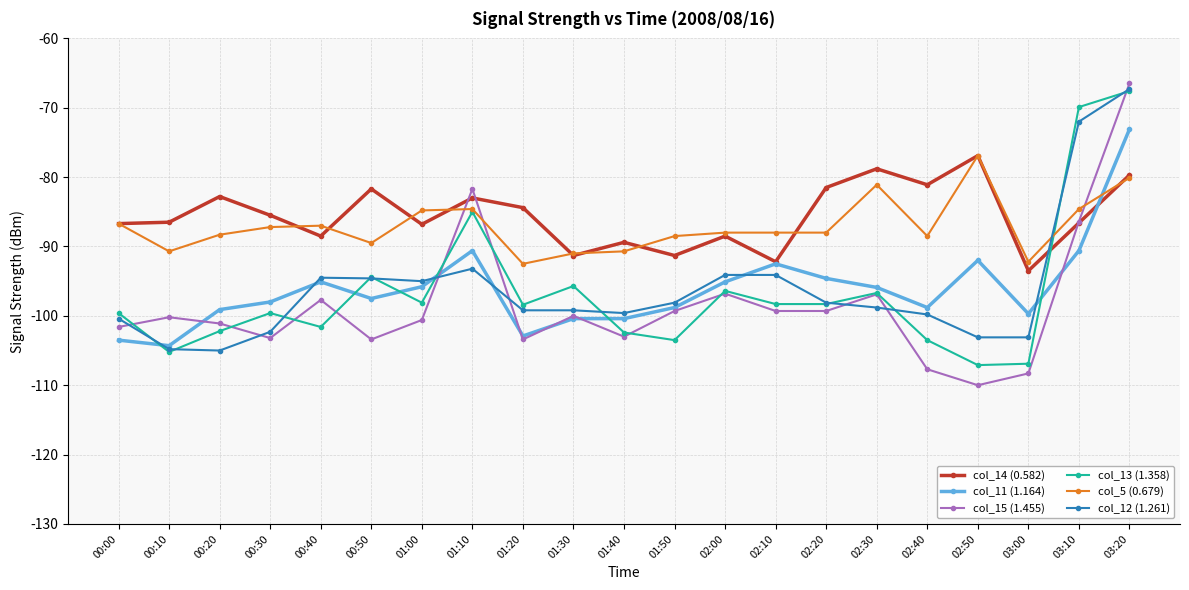

What is the difference between the maximum and second lowest values in the col_14 (0.582) series?

15.3